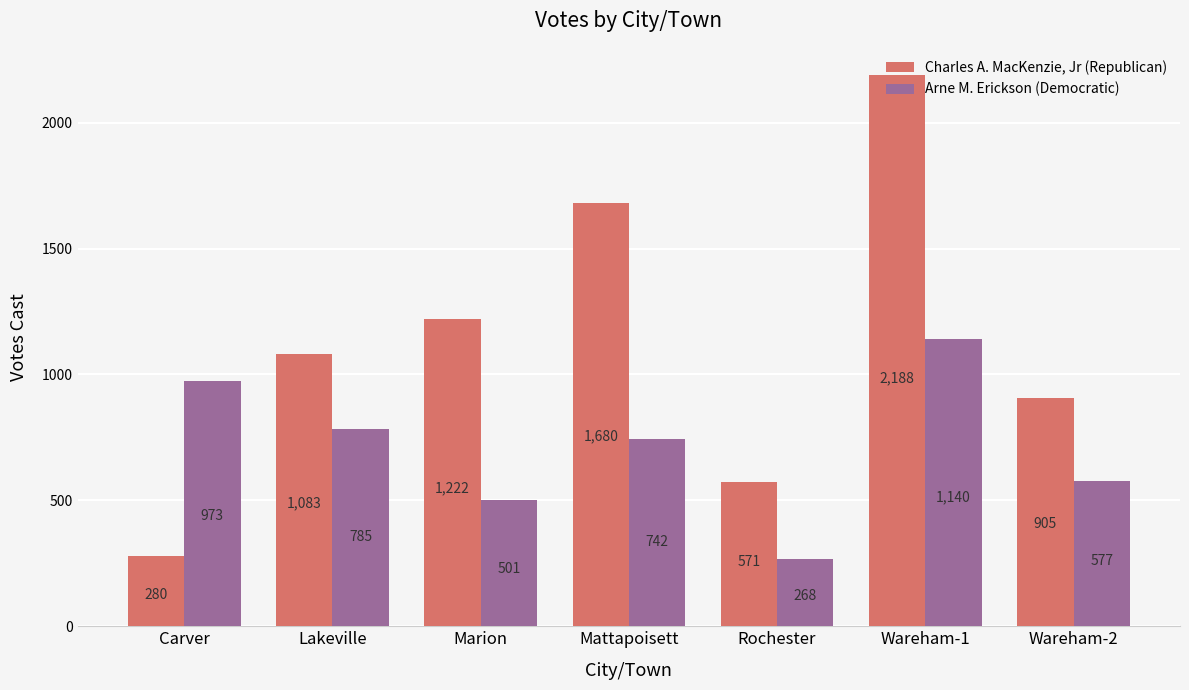

At which category does the chart reach its peak across all series?

Wareham-1